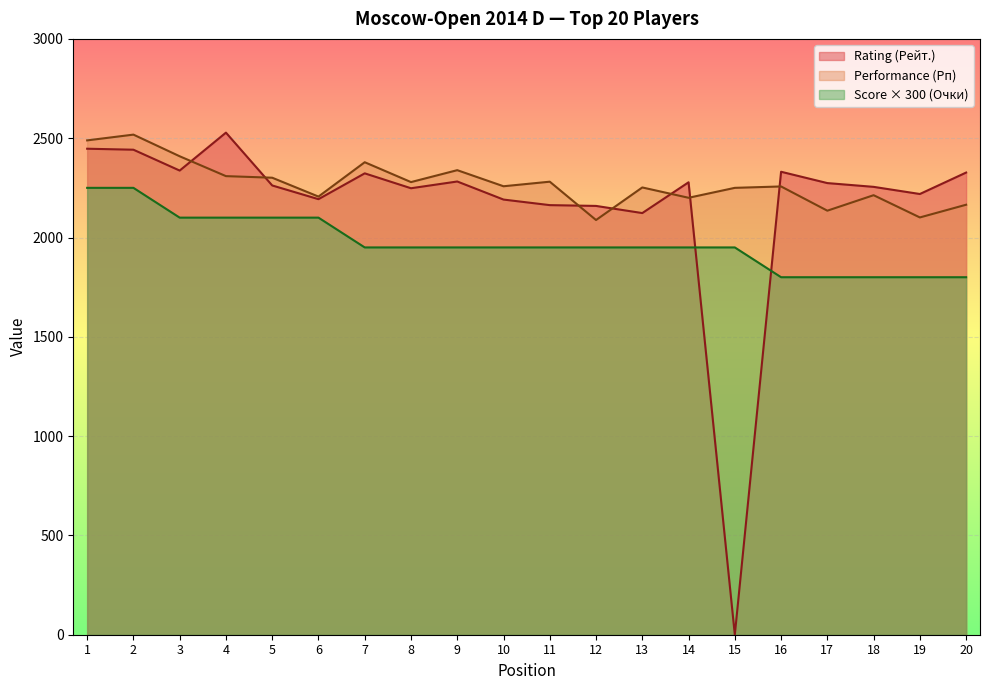

The Rating (Рейт.) series shows 2442 at 2. True or false?

True